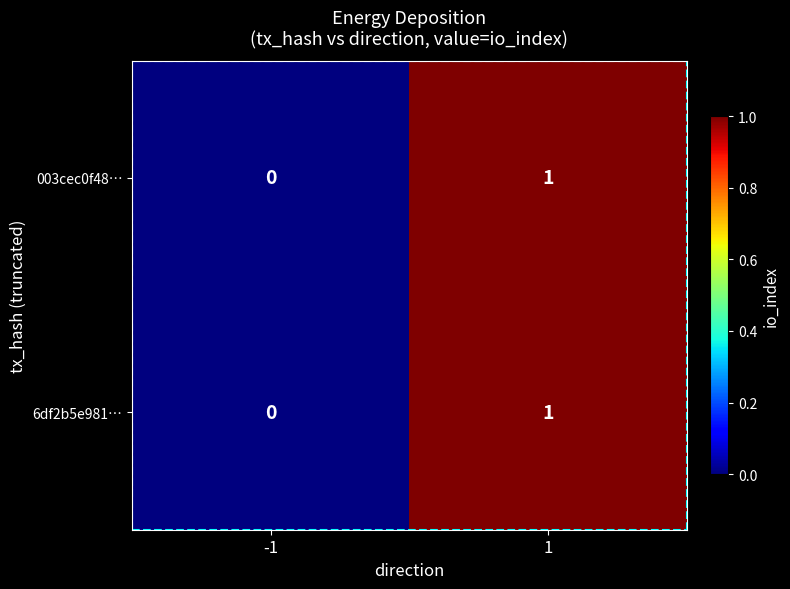

Is the value of 6df2b5e981… at -1 greater than the value of 003cec0f48… at 1?

No